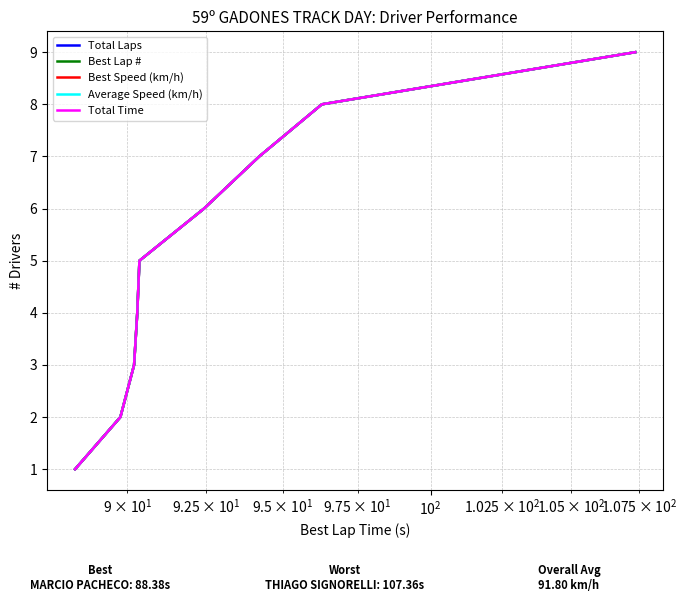

Does the chart have visible grid lines?

Yes